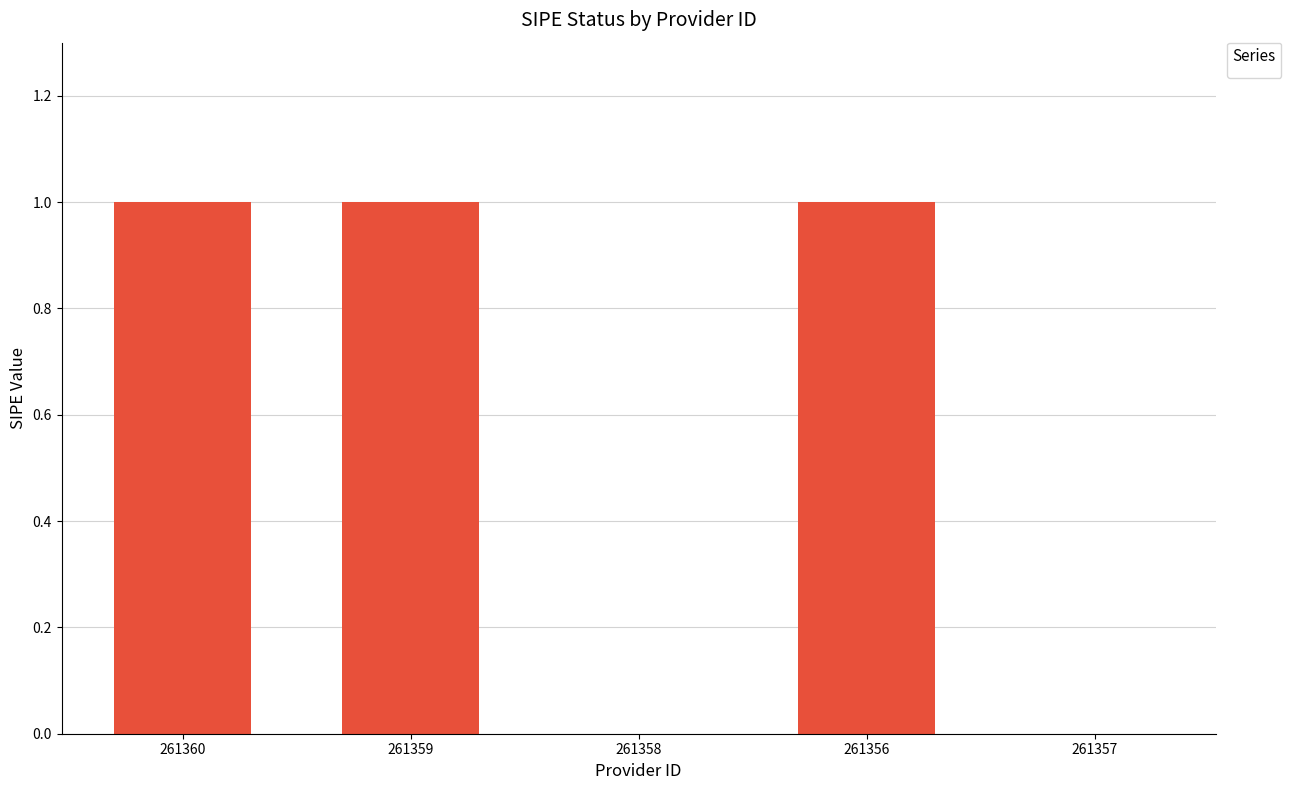

Between 261358 and 261359, which is larger?

261359